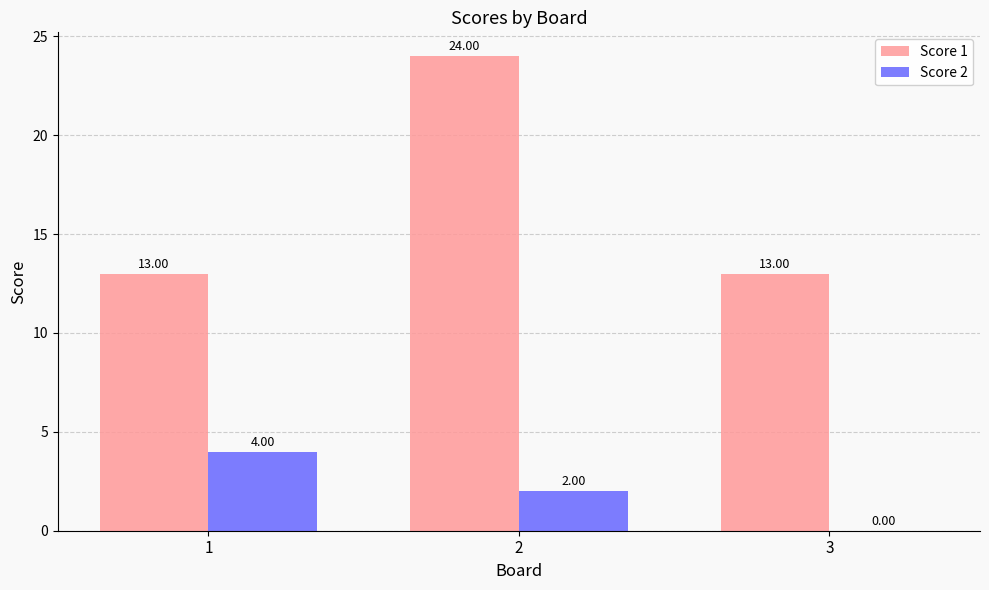

Count the Score 2 values in the range 0 to 4.

3